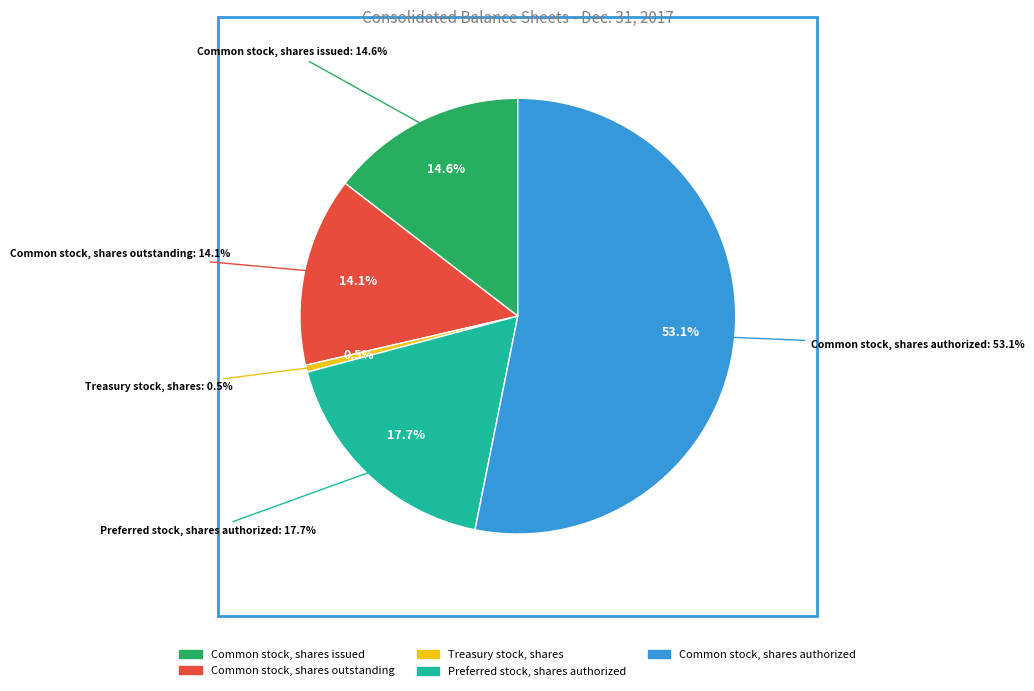

Is the sum of Common stock, shares authorized and Common stock, shares outstanding greater than half?

Yes